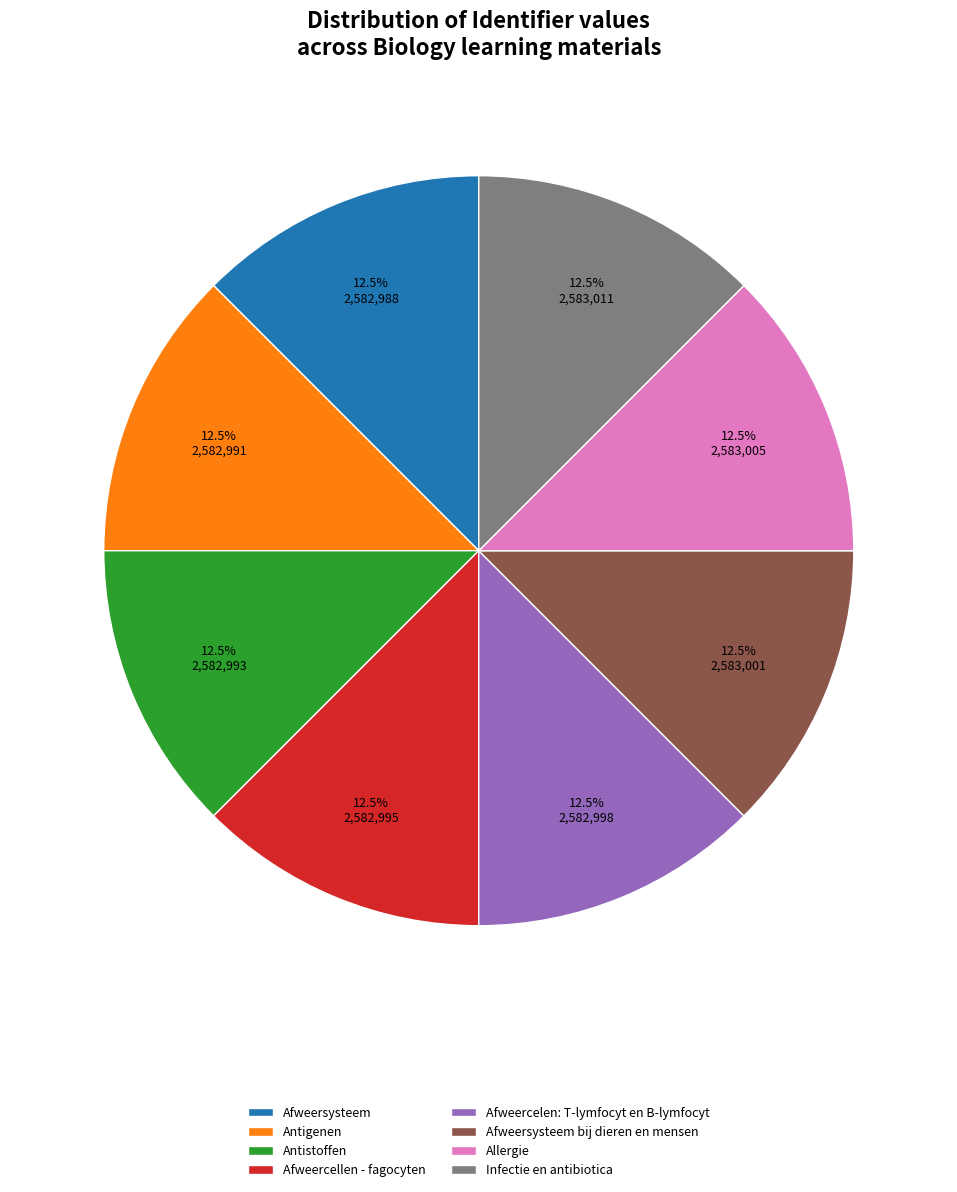

Count the number of slices in the pie.

8